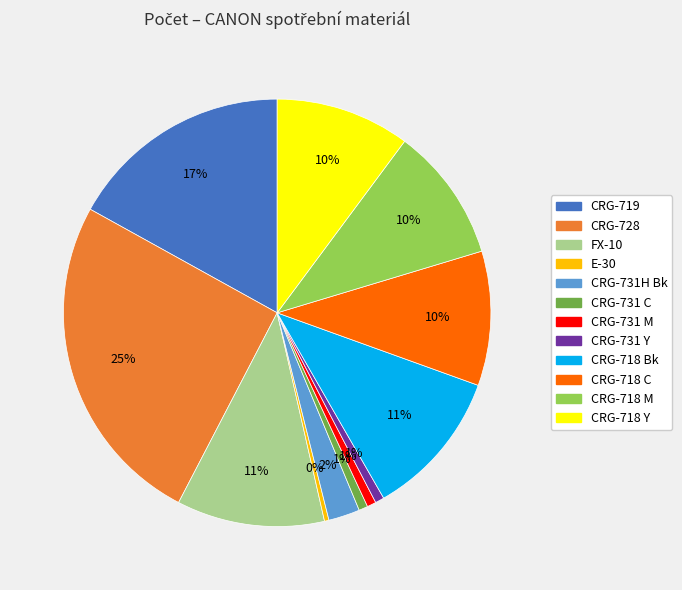

Between FX-10 and CRG-728, which is larger?

CRG-728